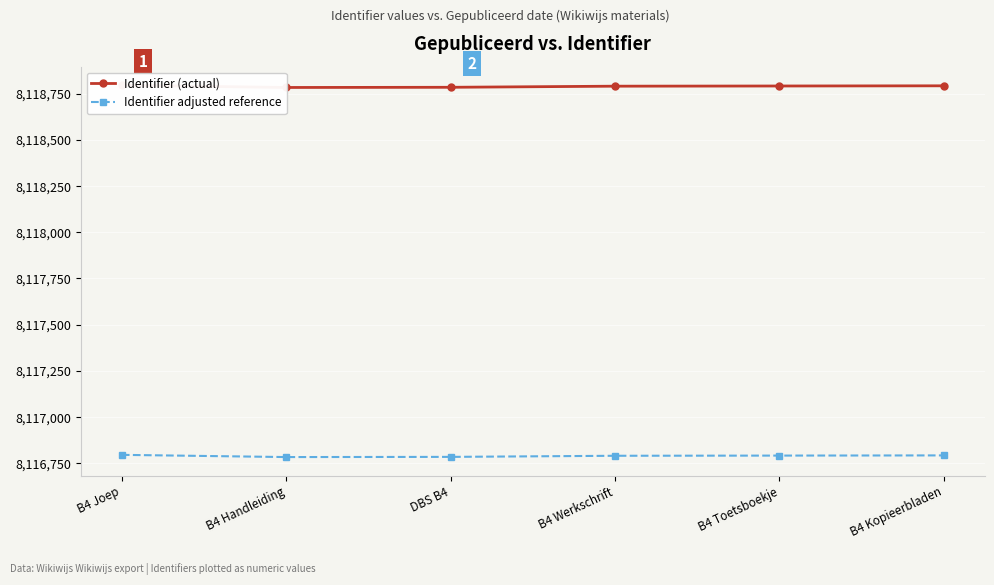

Which series has the largest range (max minus min)?

Identifier (actual)